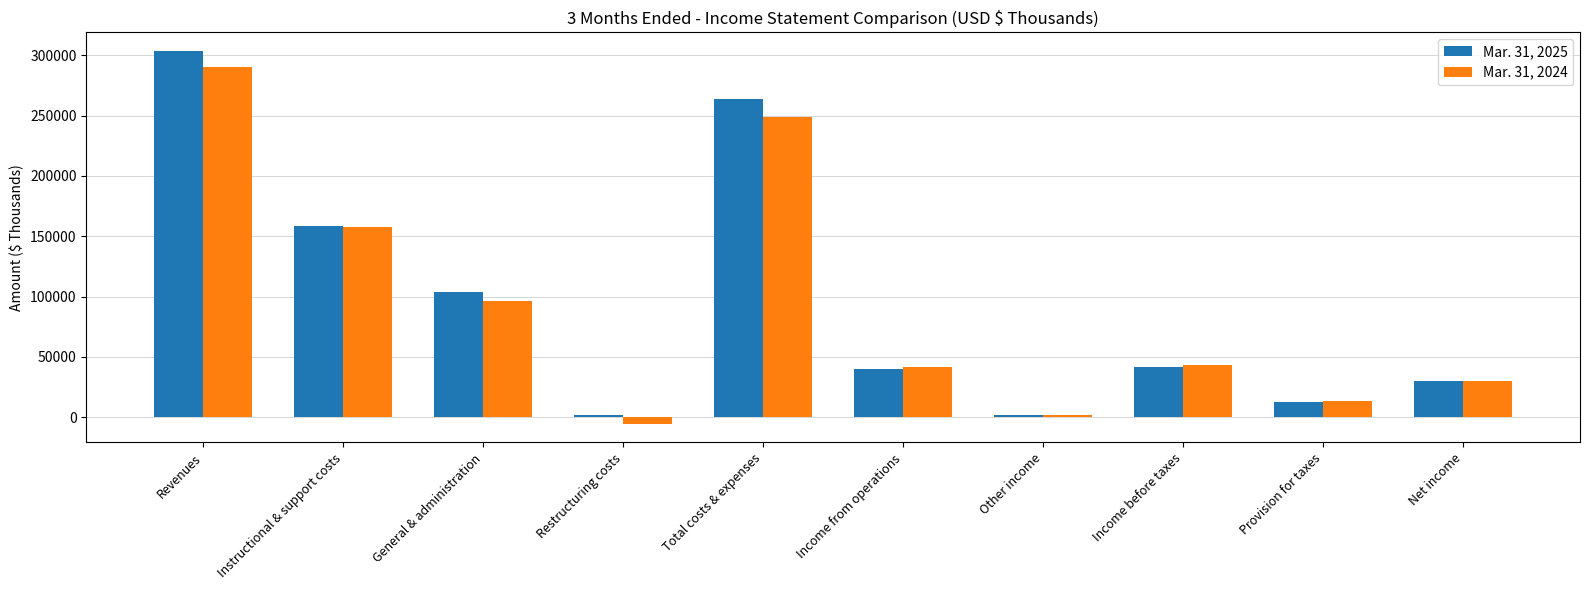

The Mar. 31, 2024 series shows 248894 at Total costs & expenses. True or false?

True